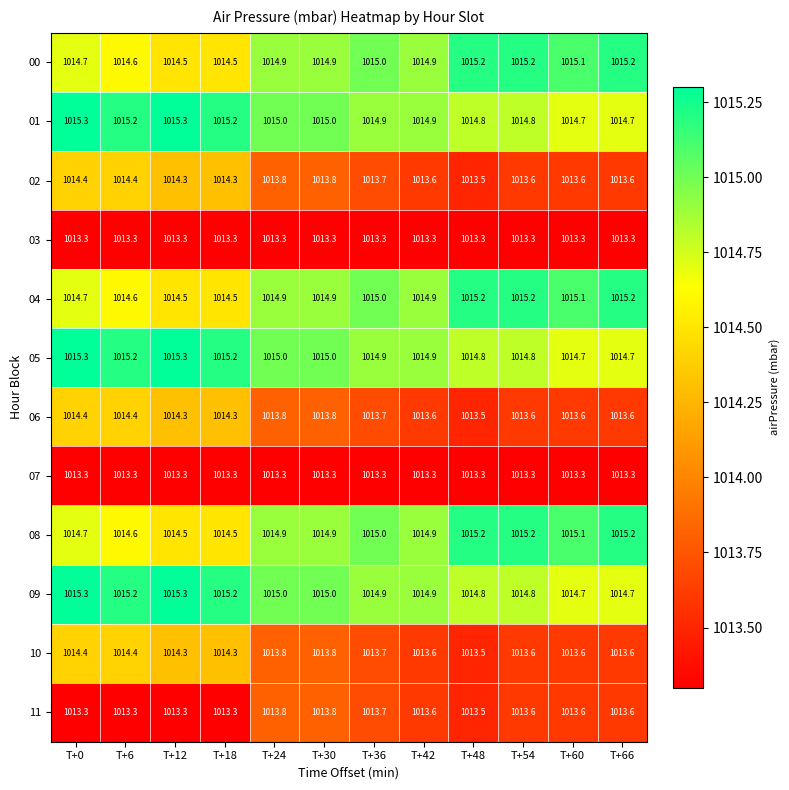

The value of 09 at T+18 is 501.6. True or false?

False